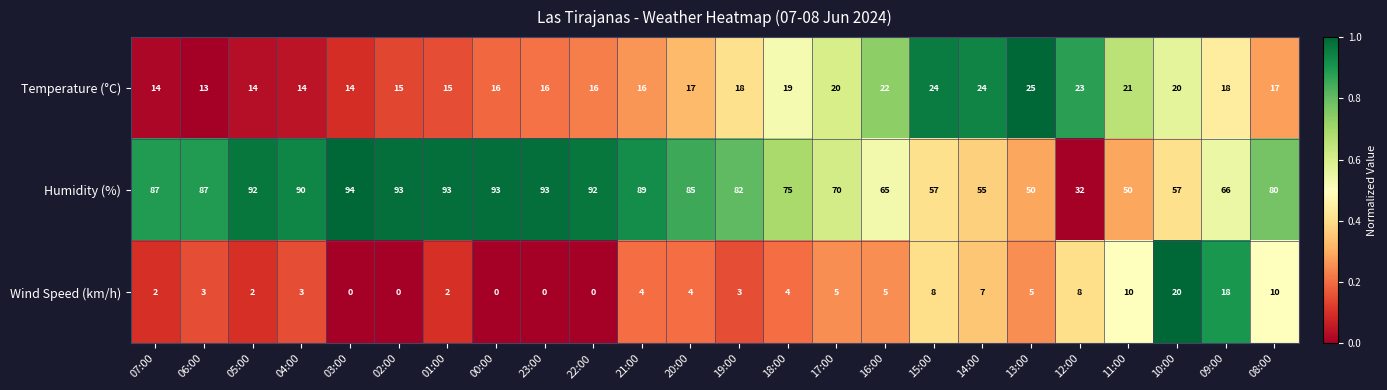

How many distinct data groups are displayed?

3